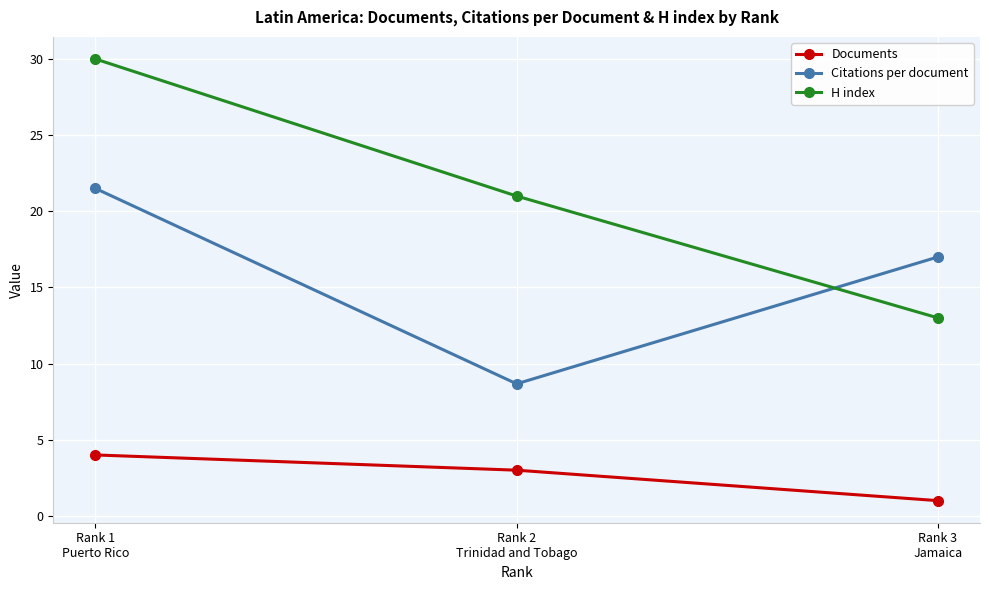

Rank the categories by H index value from highest to lowest.

Rank 1
Puerto Rico, Rank 2
Trinidad and Tobago, Rank 3
Jamaica